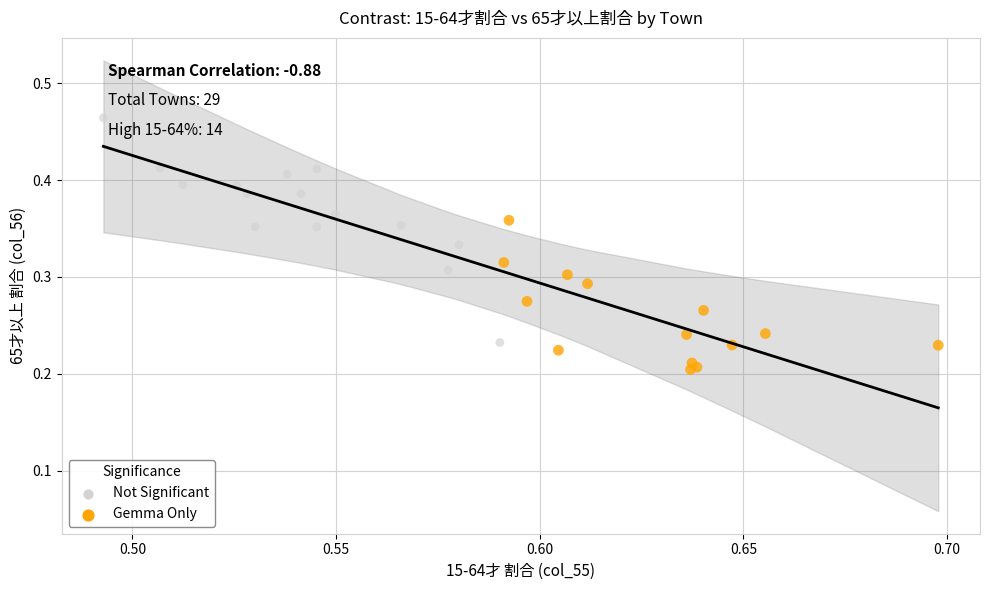

Which series has the widest spread of Y values?

Not Significant